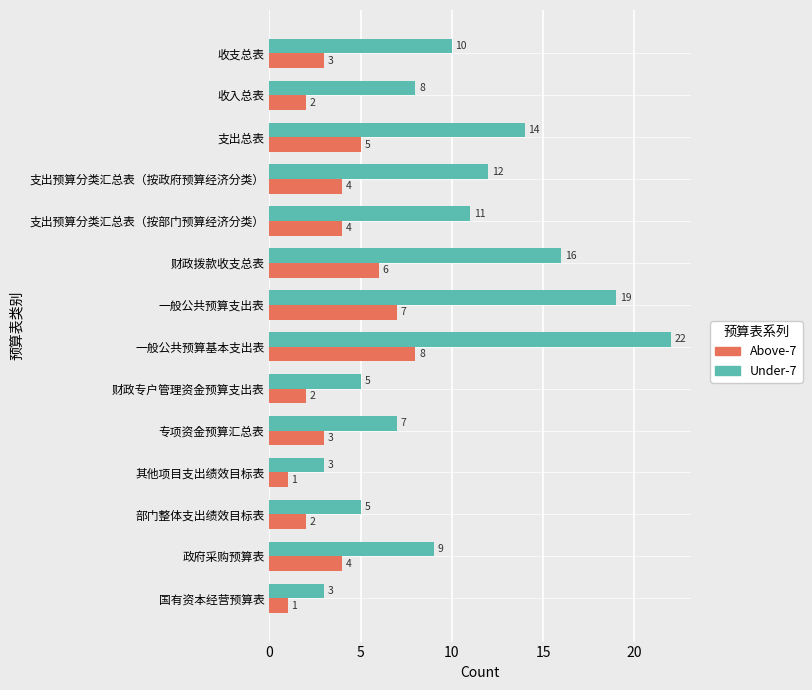

How many data points in Under-7 are less than 10?

7